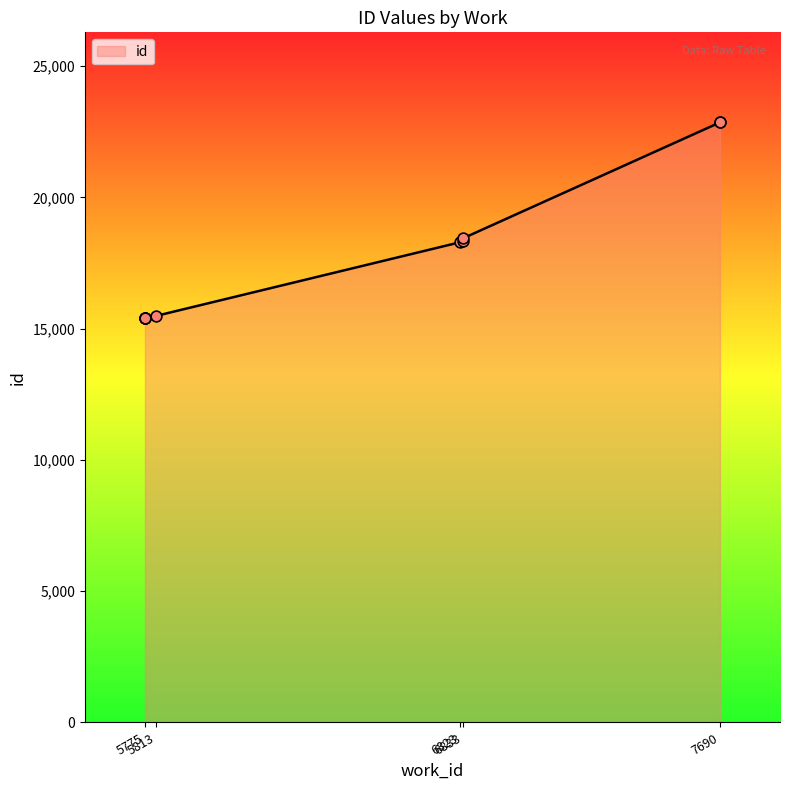

Approximately how many times larger is the value at 5775 compared to 5813?

1.0